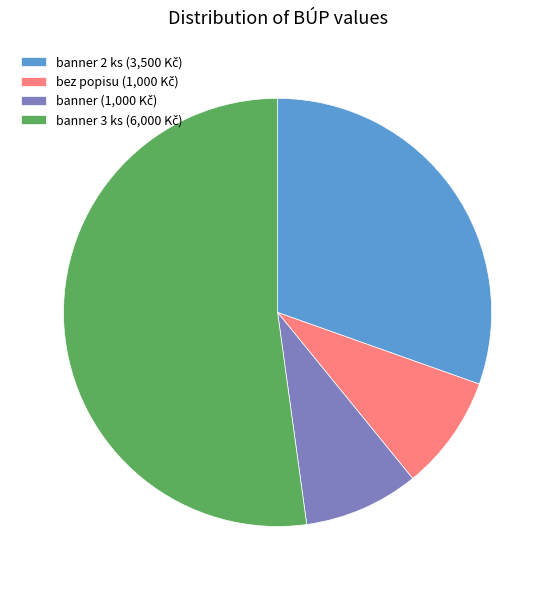

Is there a majority slice in this chart?

Yes